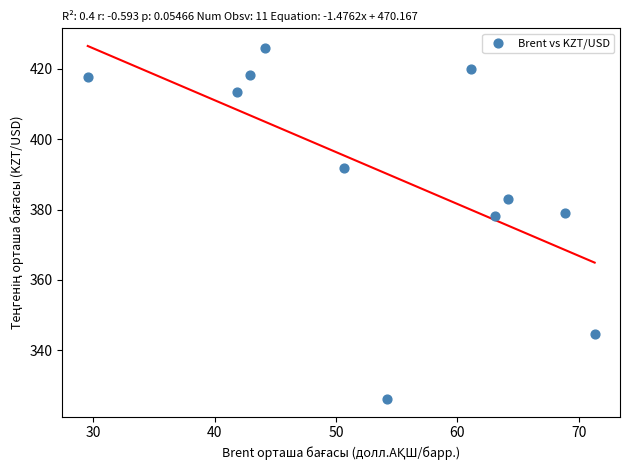

What is the range of X values (max minus min)?

41.8